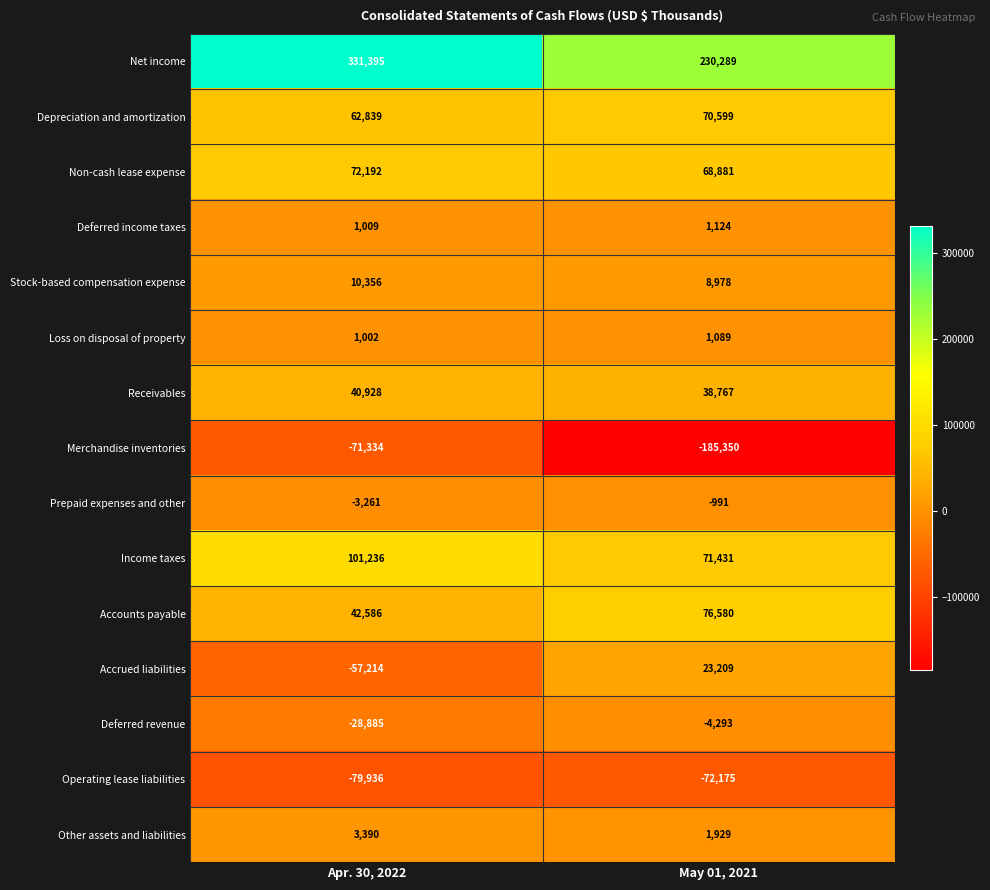

Count the number of categories in the chart.

2